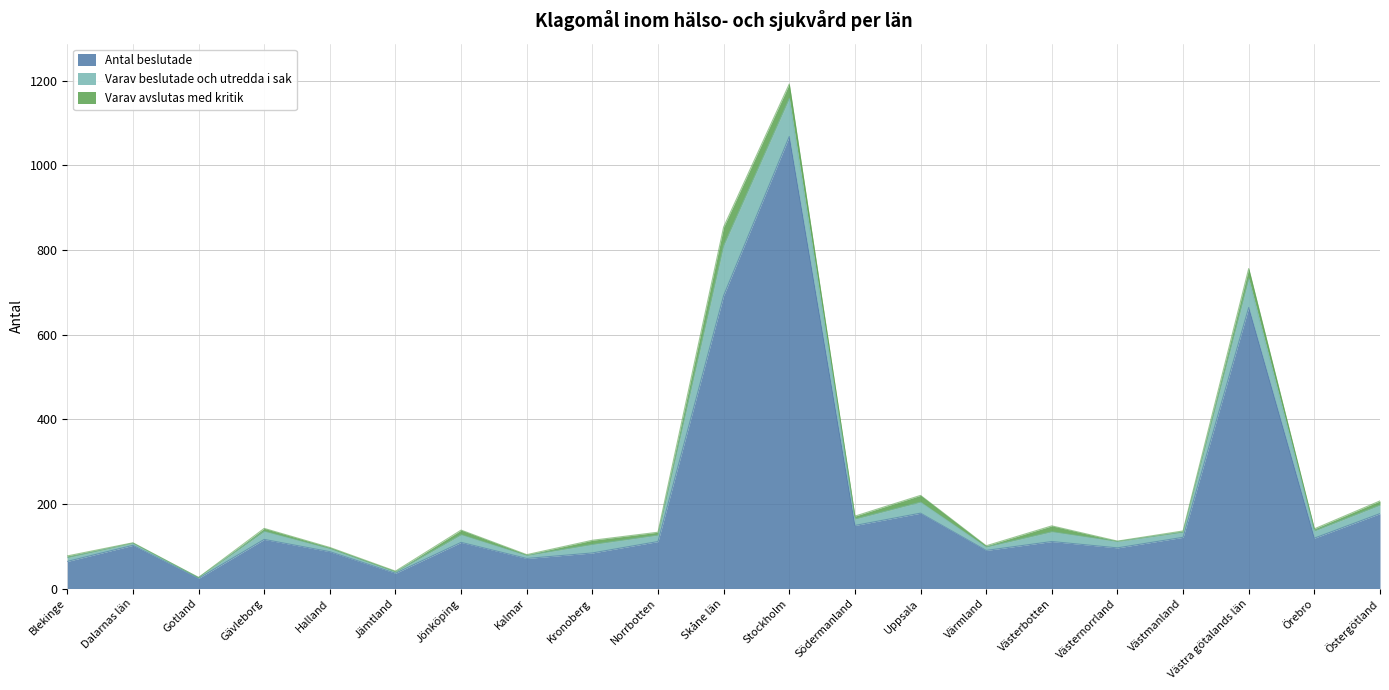

What are all the series names shown in the legend?

Antal beslutade, Varav beslutade och utredda i sak, Varav avslutas med kritik